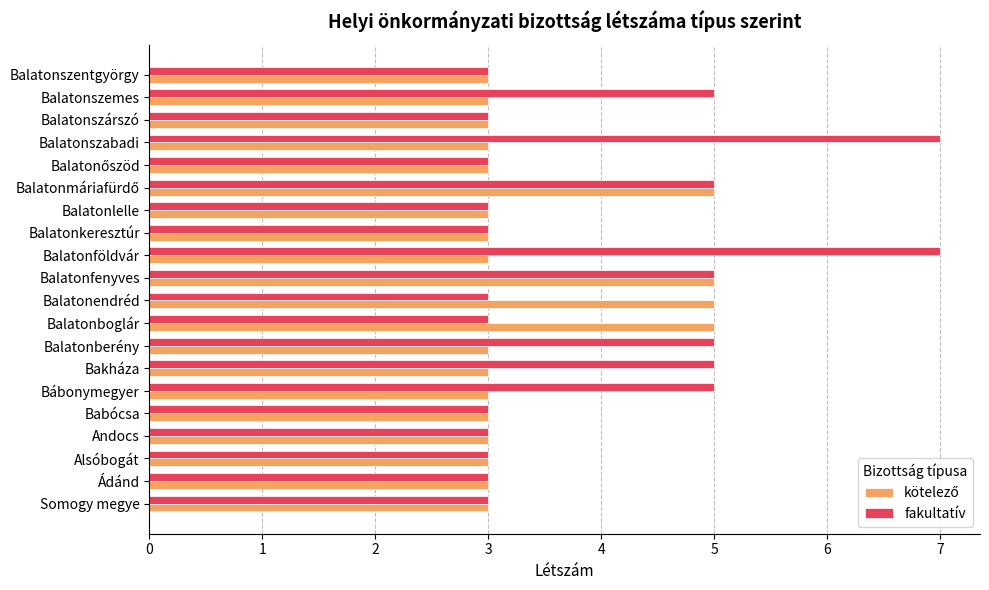

What is the maximum value shown in the chart?

7